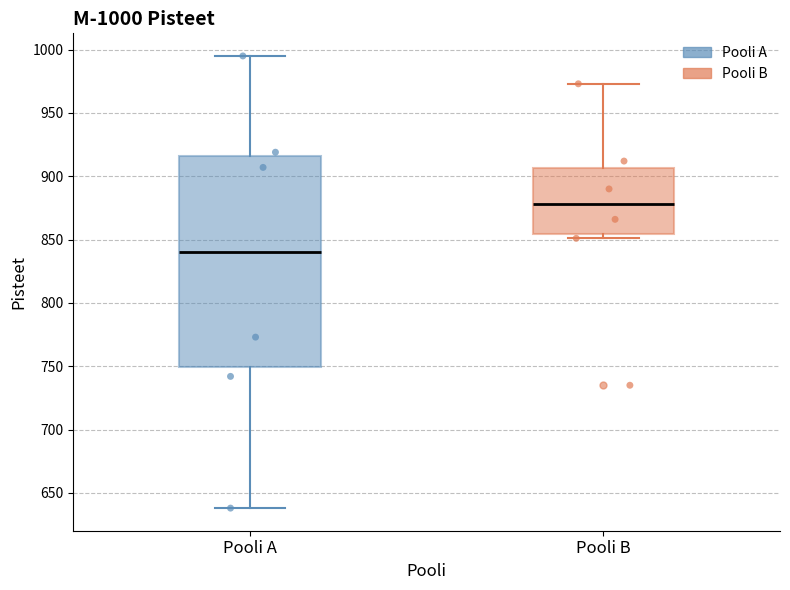

Comparing the boxes themselves (not the whiskers), which one is the tallest?

Pooli A